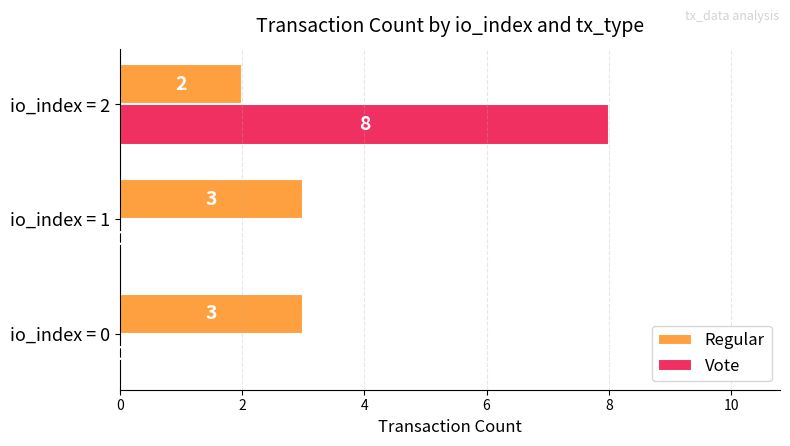

What is the sum of the Vote values at io_index = 2 and io_index = 1?

8